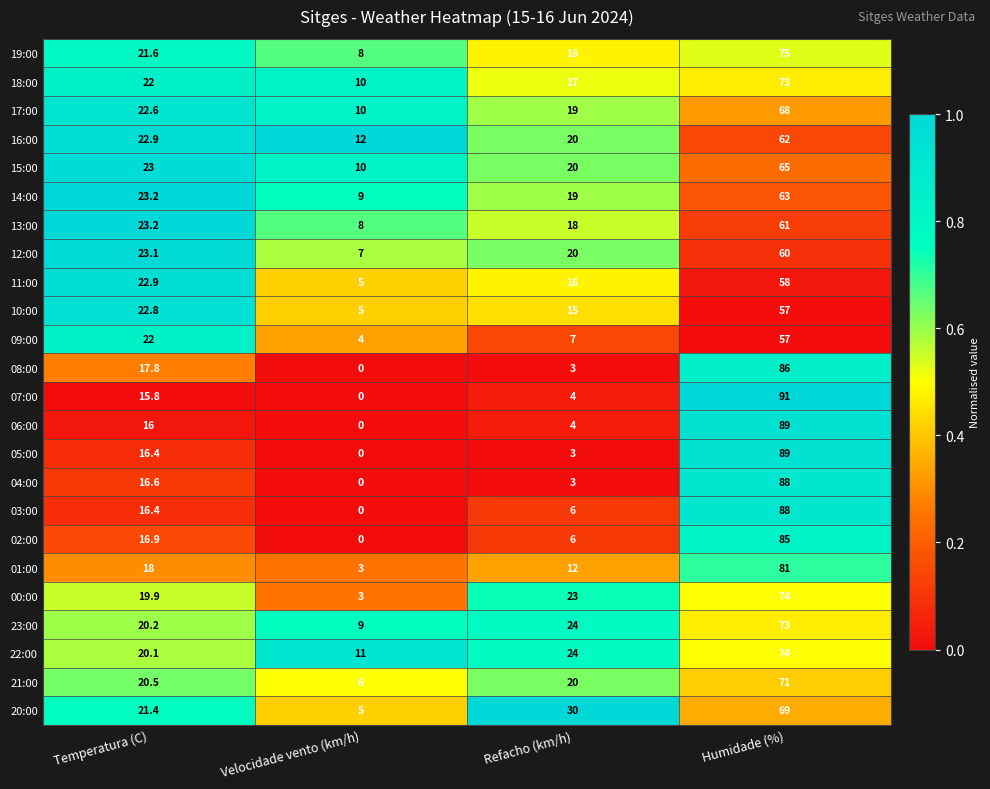

The 12:00 series shows 20.0 at Refacho (km/h). True or false?

True